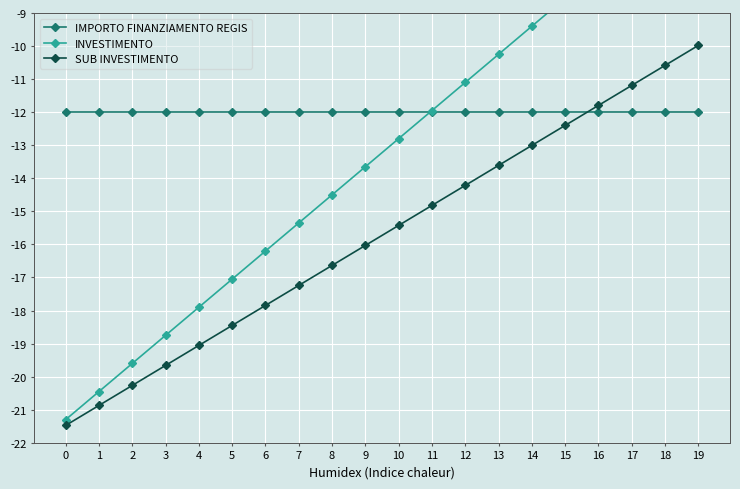

How many lines are shown in the chart?

3